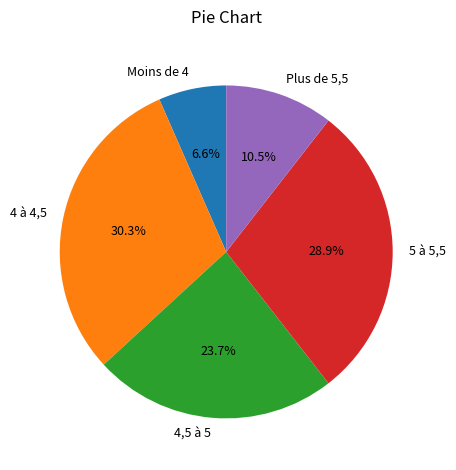

Which slice is the largest?

4 à 4,5